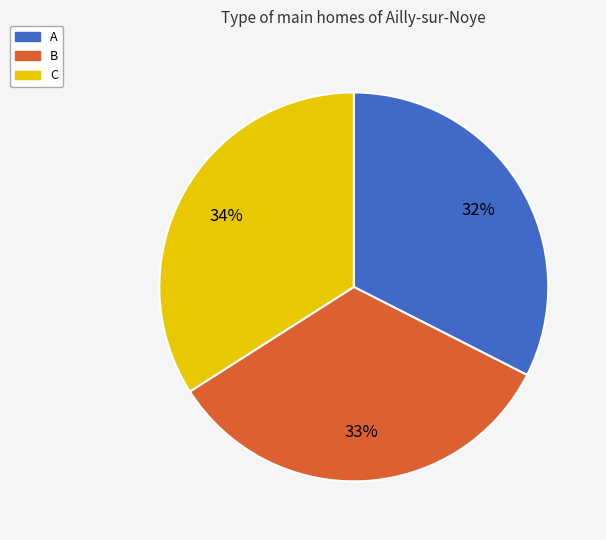

To the nearest percent, what is the average slice percentage?

33%